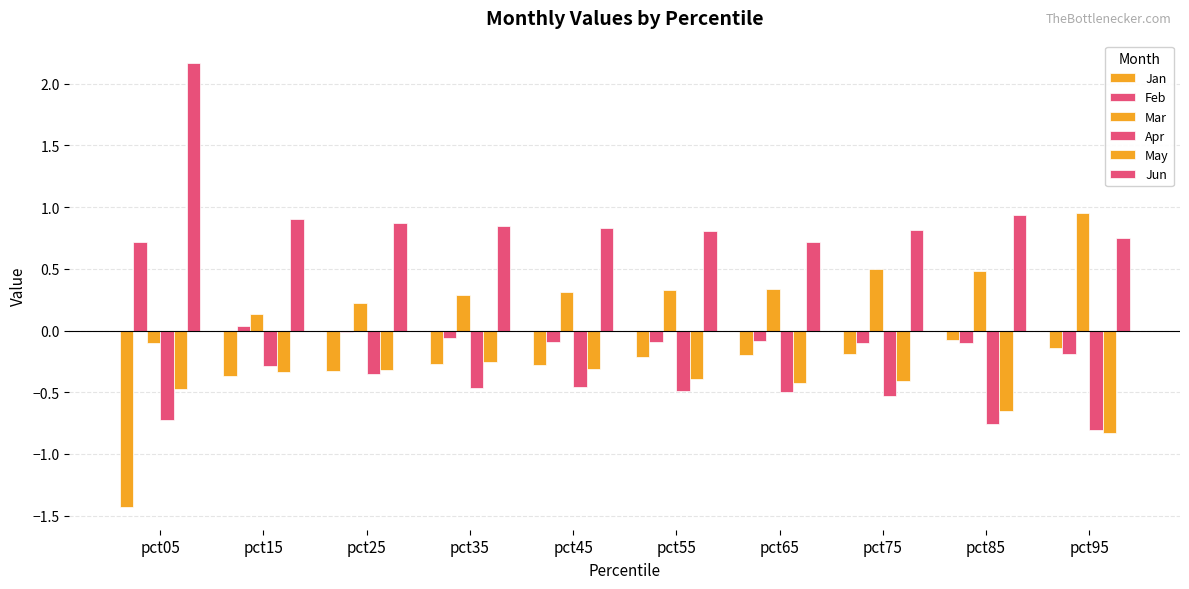

How many groups of bars are there?

10